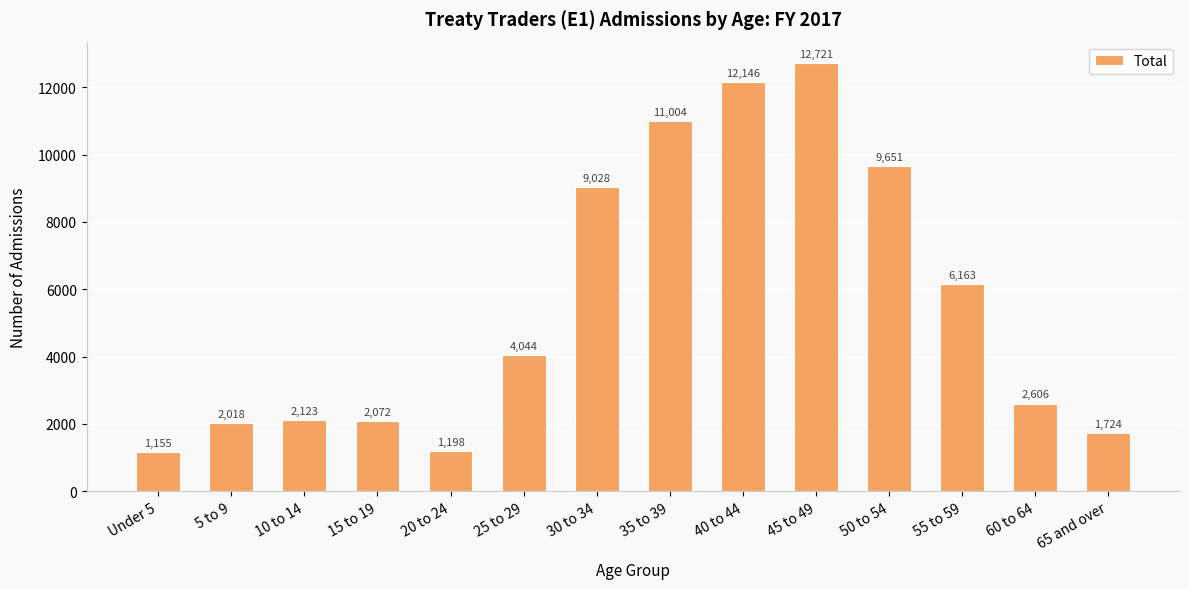

Reading left to right, list all the values displayed in this chart.

1155	2018	2123	2072	1198	4044	9028	11004	12146	12721	9651	6163	2606	1724